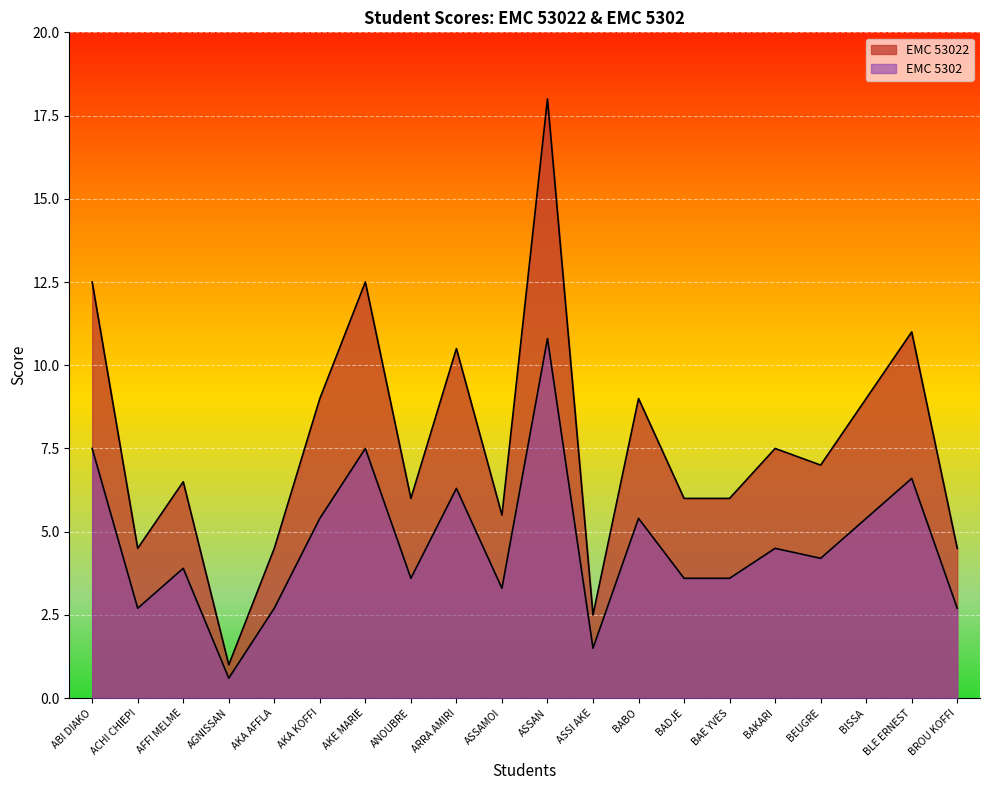

What is the total value across all series at BADJE?

9.6